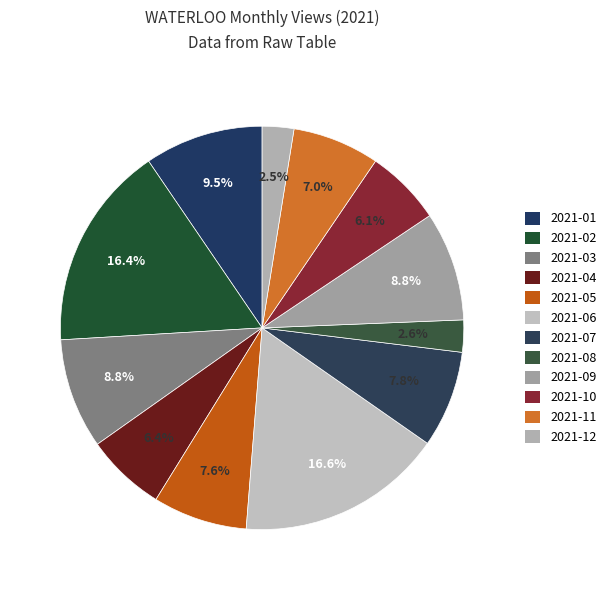

To the nearest percent, what is the difference between the 2021-06 and 2021-05 slice percentages?

9%